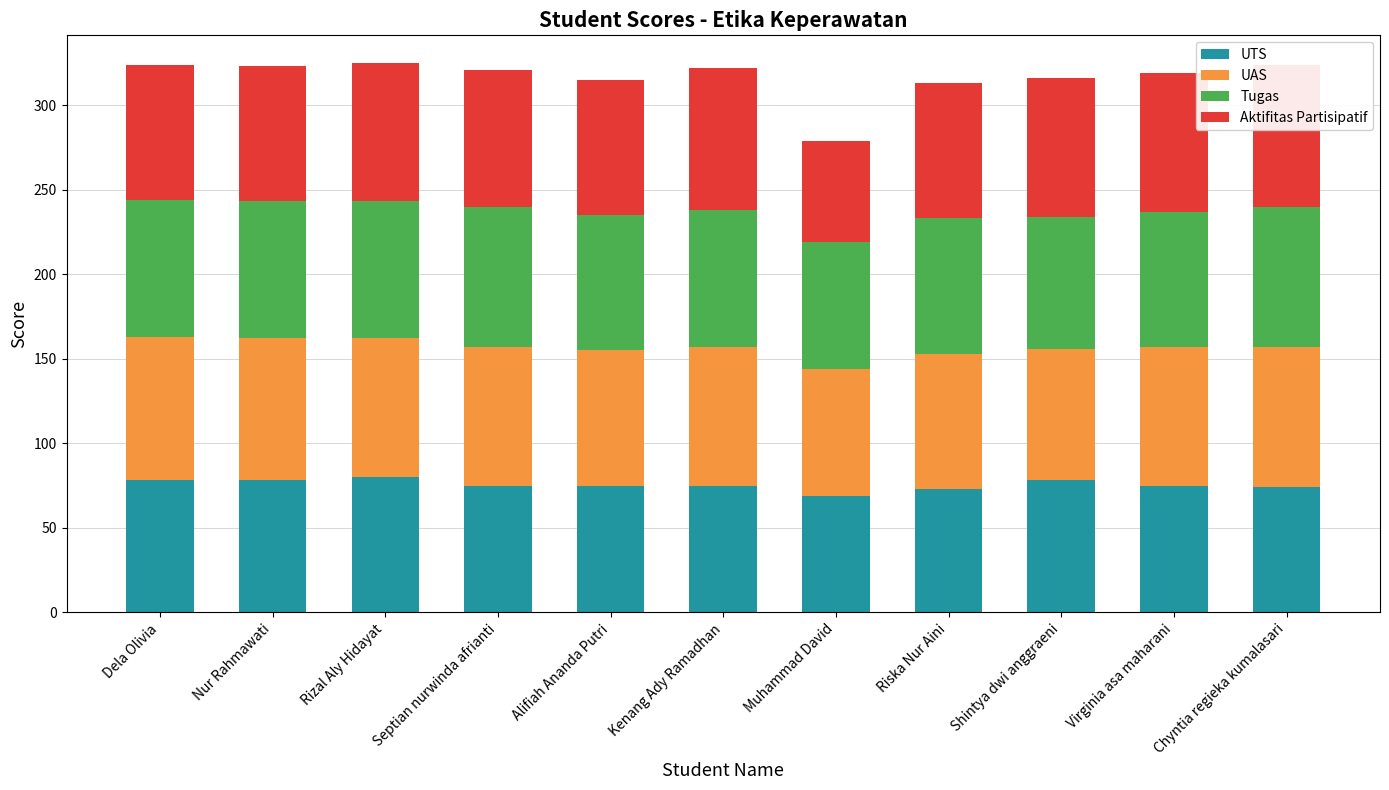

Count the number of data series in this chart.

4